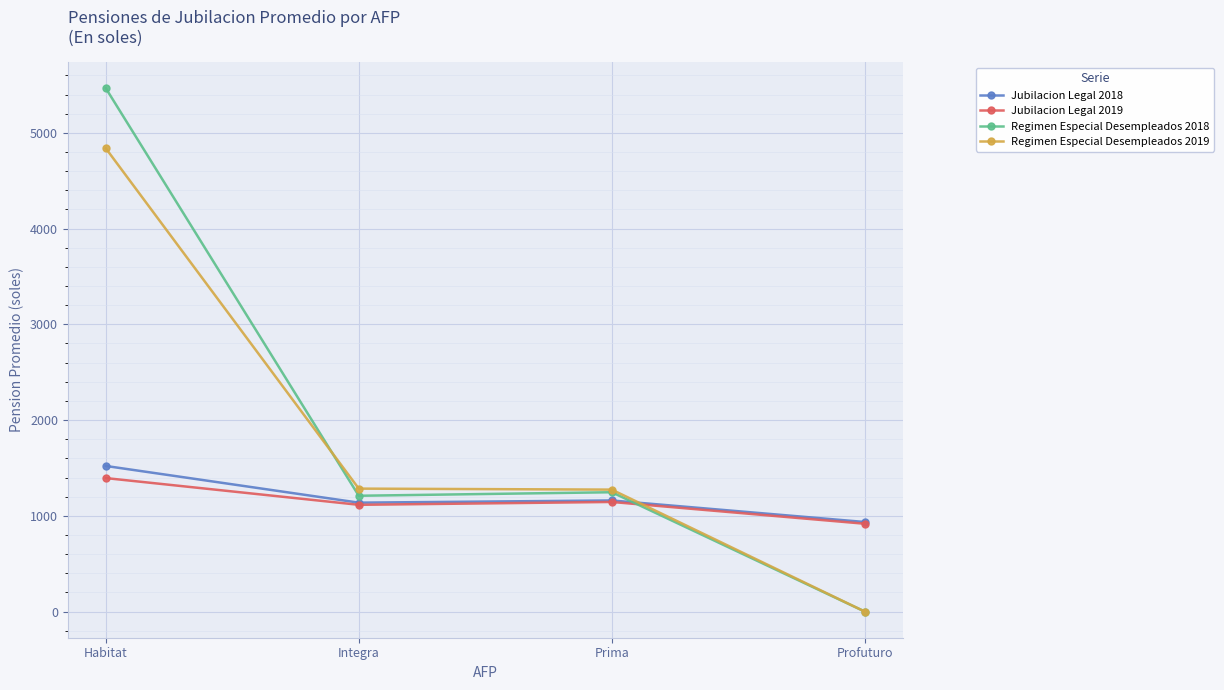

What is the difference between the Jubilacion Legal 2019 values at Integra and Prima?

29.8